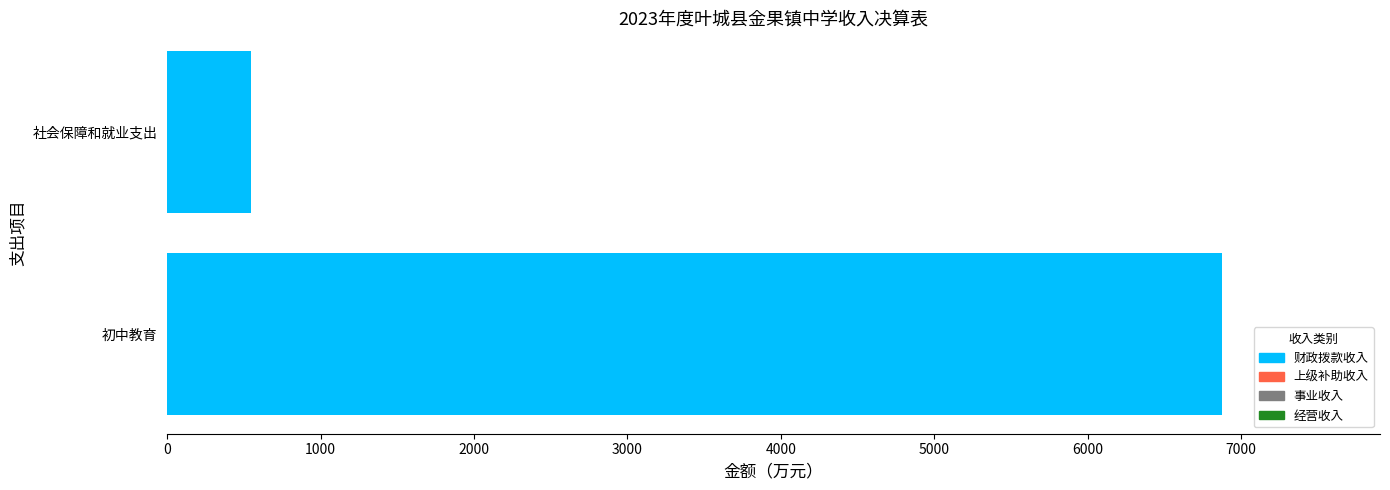

True or false: the data shows 6875.4 at 初中教育.

True